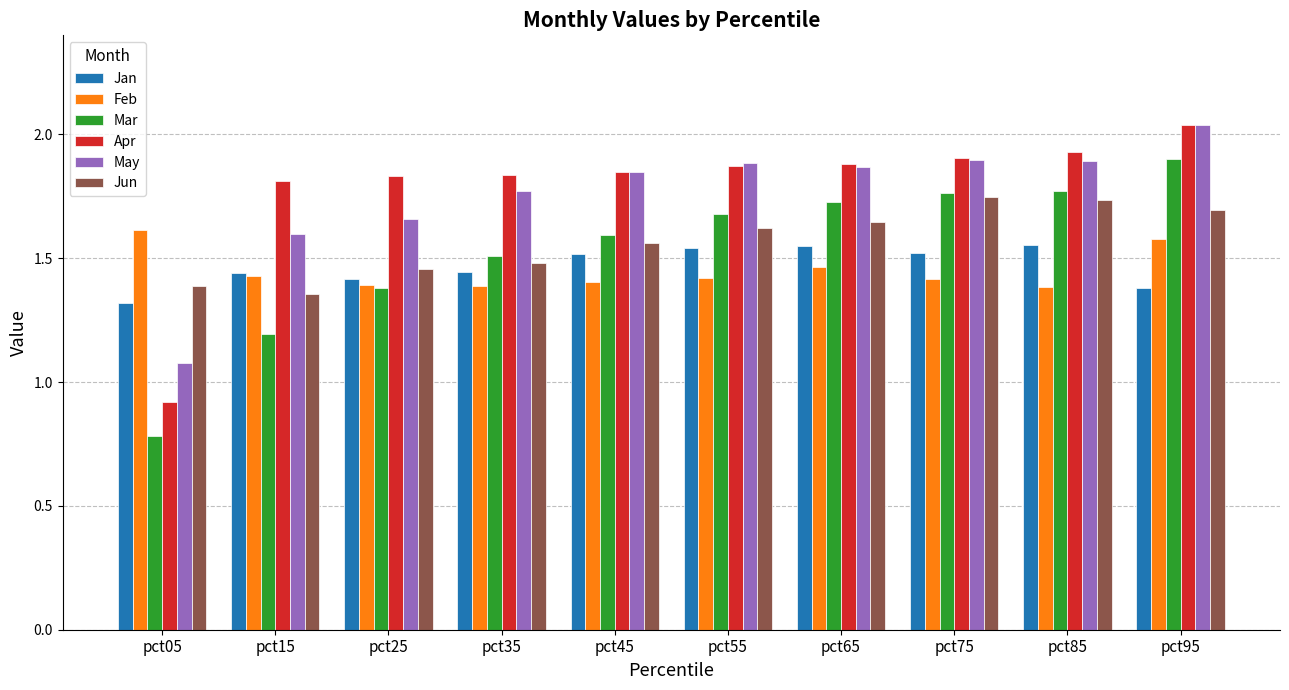

Which series changed the most between pct15 and pct65?

Mar